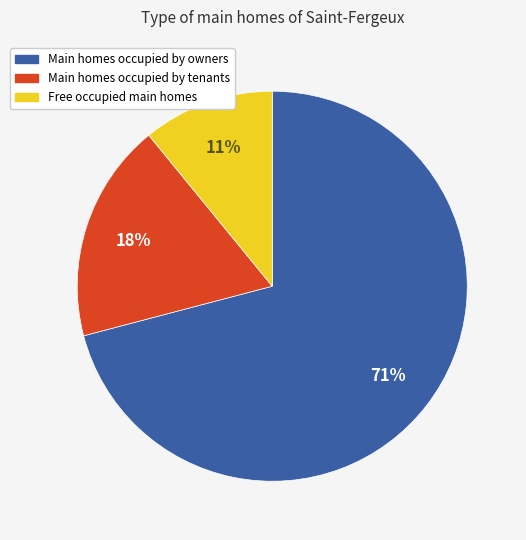

To the nearest percent, what is the average slice percentage?

33%